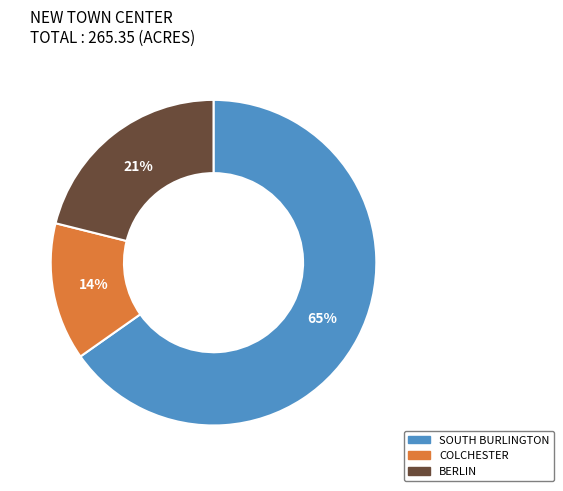

Is there any slice that represents more than half of the pie?

Yes